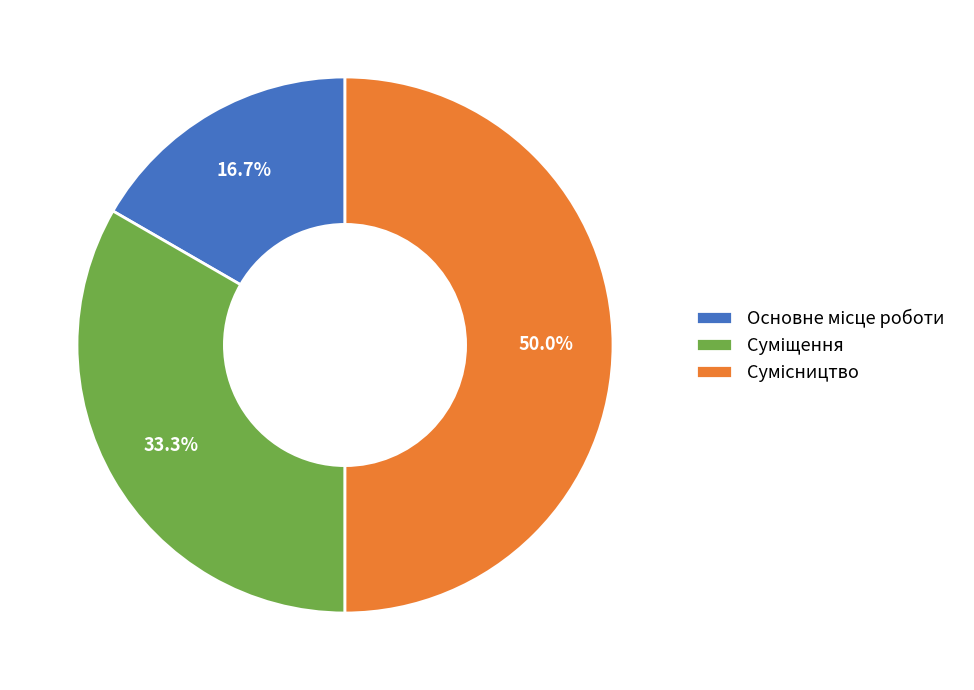

Is there any slice that represents more than half of the pie?

No